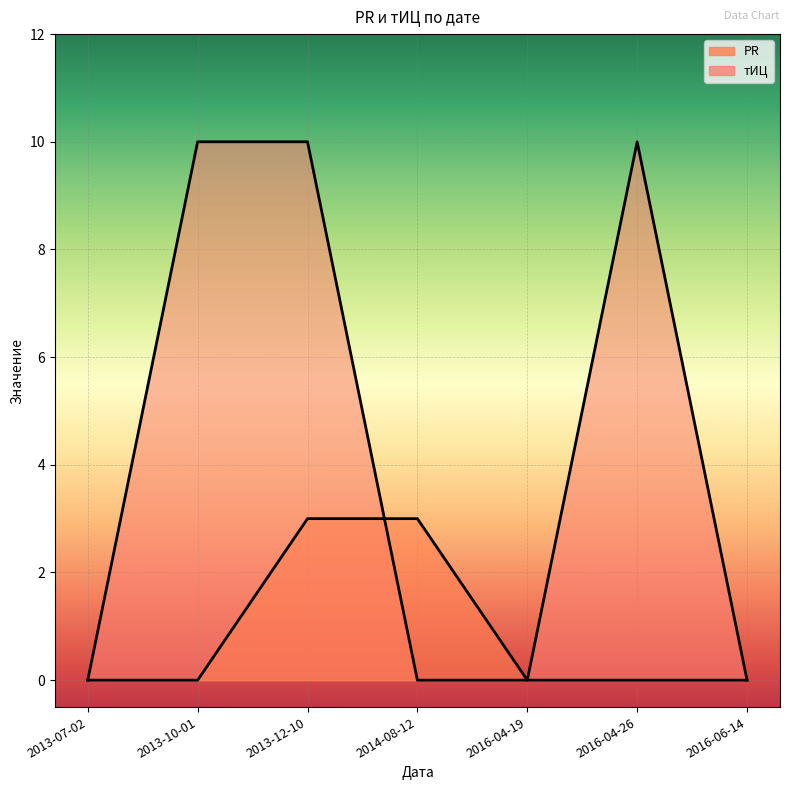

True or false: тИЦ has a value of 10 at 2016-04-26.

True